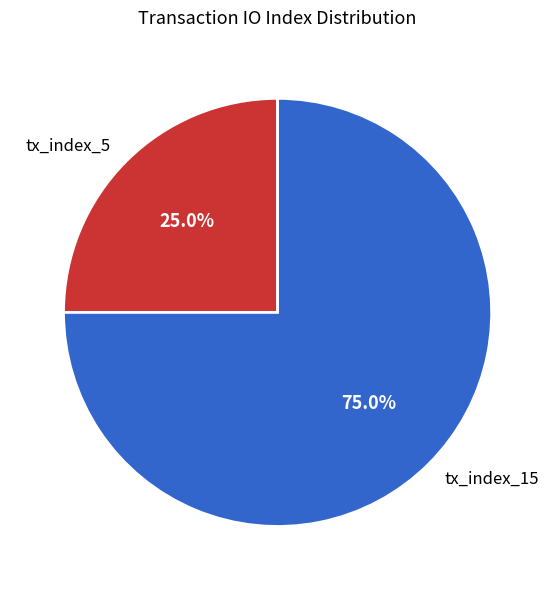

What percentage is the tx_index_5 slice, to the nearest percent?

25%